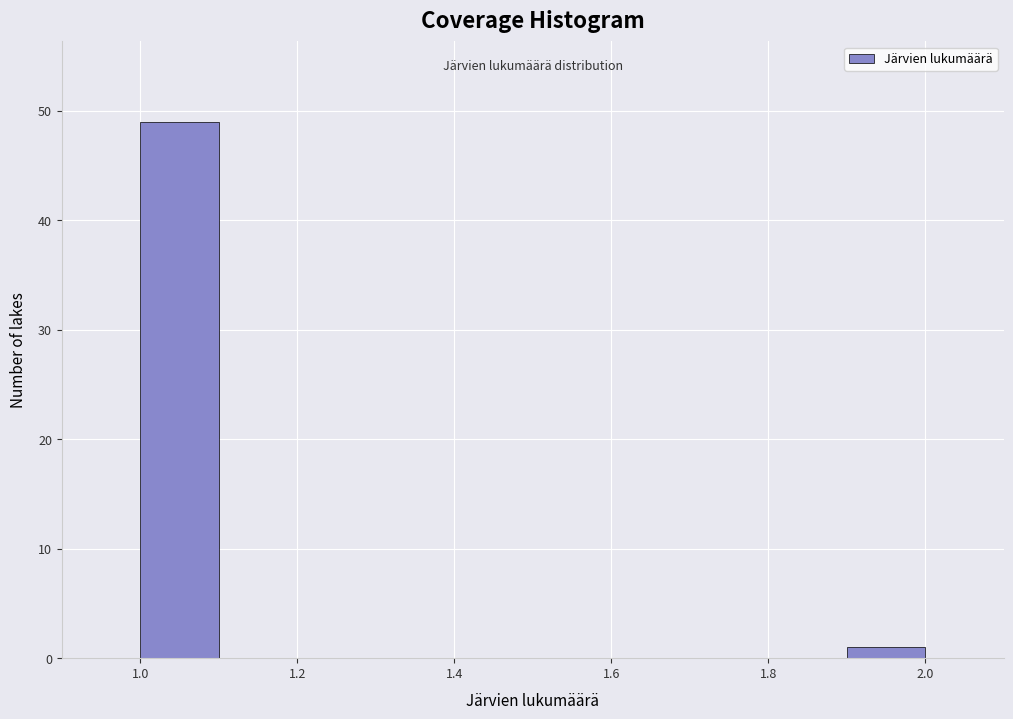

What is the height of the bar covering 1.9 to 2.0 on the x-axis? The values are not printed on the chart, so give them approximately, as read against the axis.

1